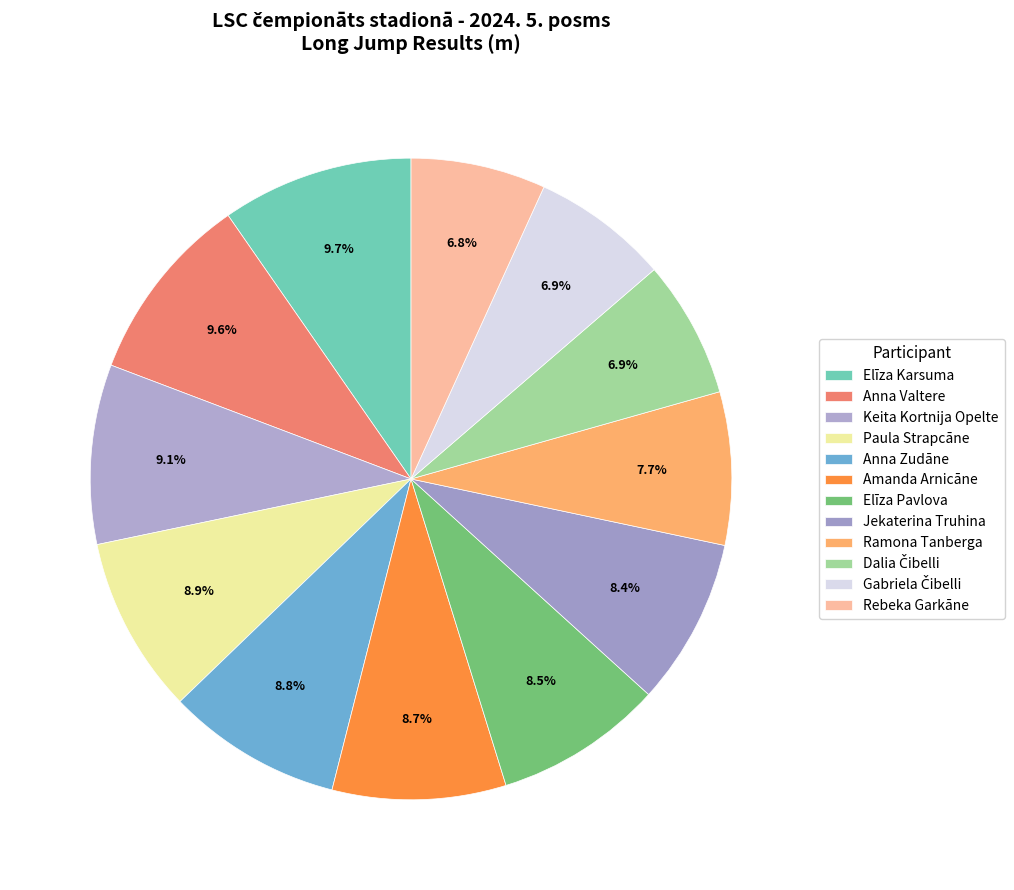

What is the change in value from Keita Kortnija Opelte to Ramona Tanberga?

-0.3